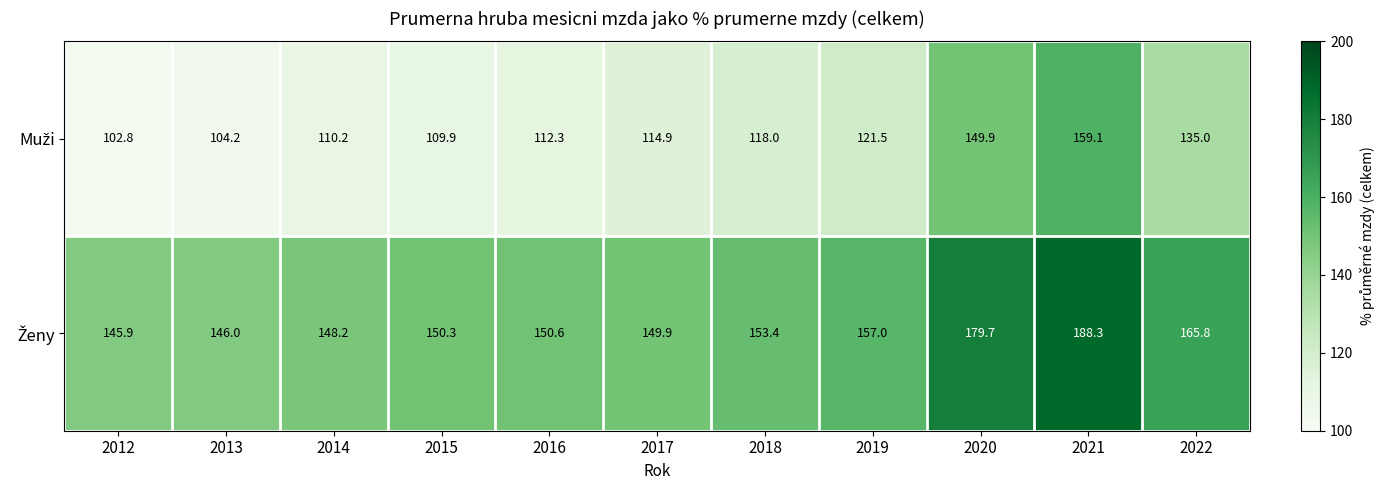

At which category does the chart reach its peak across all series?

2021